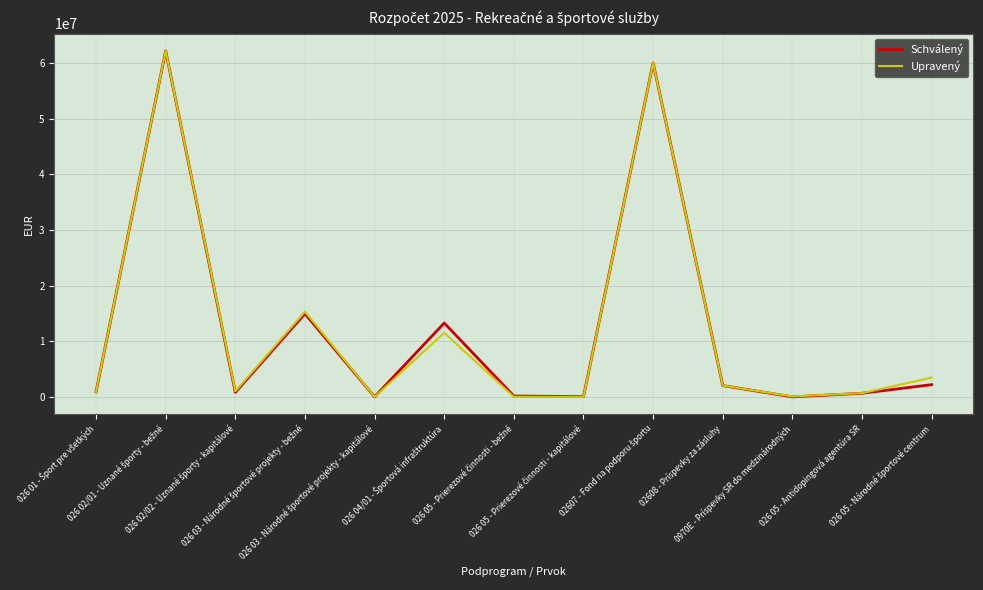

Is this an area chart (filled region under the line)?

No